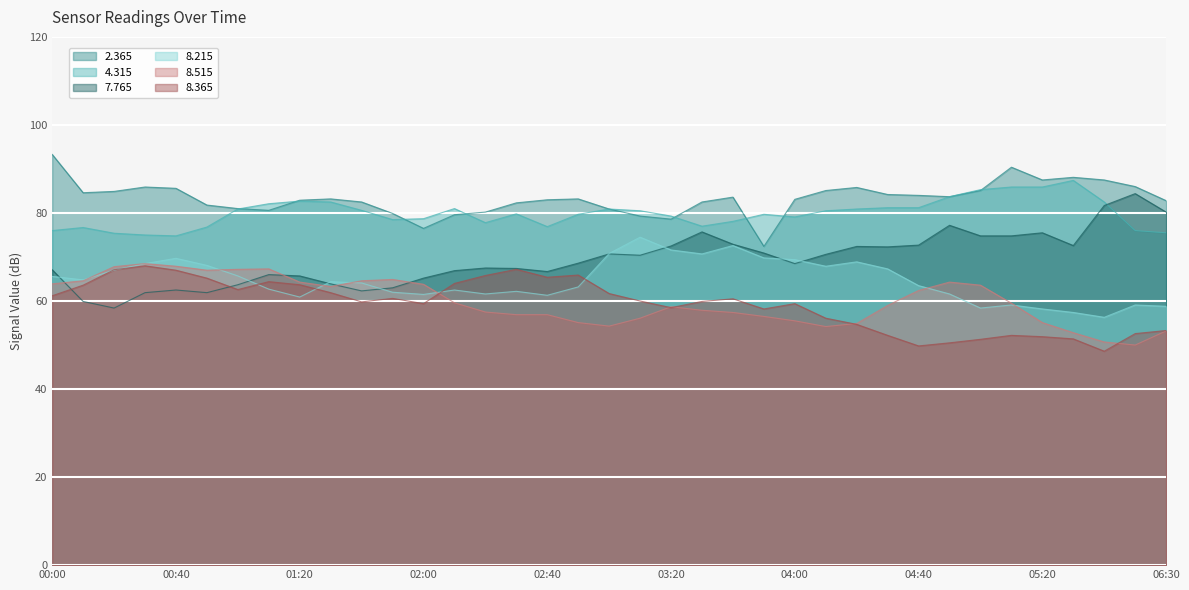

What is the approximate value of 4.315 at 2012/01/31 00:50?

76.8